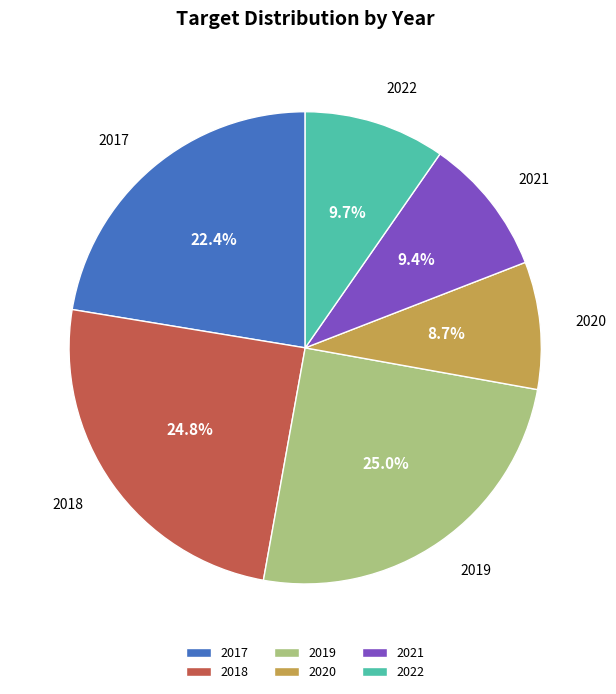

To the nearest percent, what is the difference between the largest and smallest slice percentages?

16%